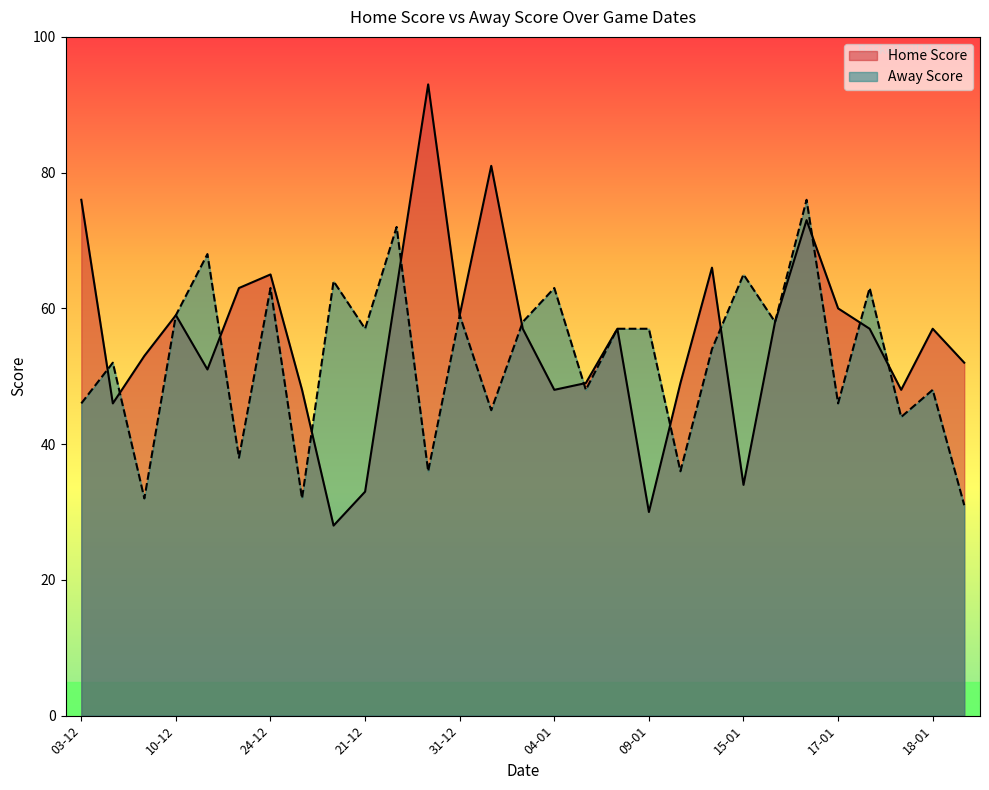

The Home Score series shows 126 at 03-12. True or false?

False